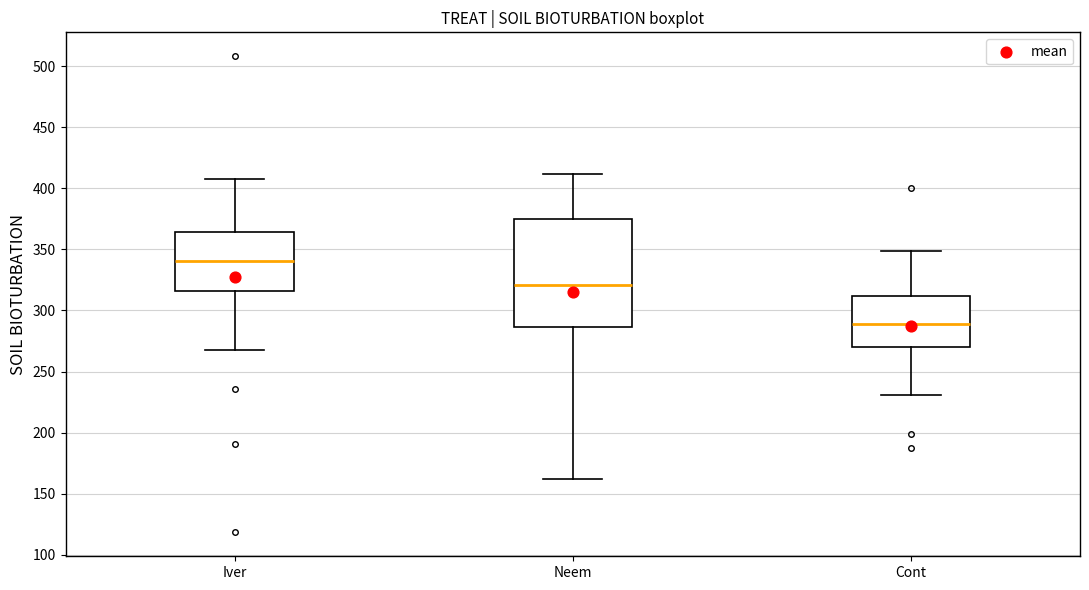

Reading left to right, read every box against the y-axis: the position of its median line, the range the box covers, and the ends of its whiskers. The values are not printed on the chart, so give them approximately, as read against the axis.

Iver: median 340, box 315 to 365, whiskers 270 to 410
Neem: median 320, box 285 to 375, whiskers 160 to 410
Cont: median 290, box 270 to 310, whiskers 230 to 350